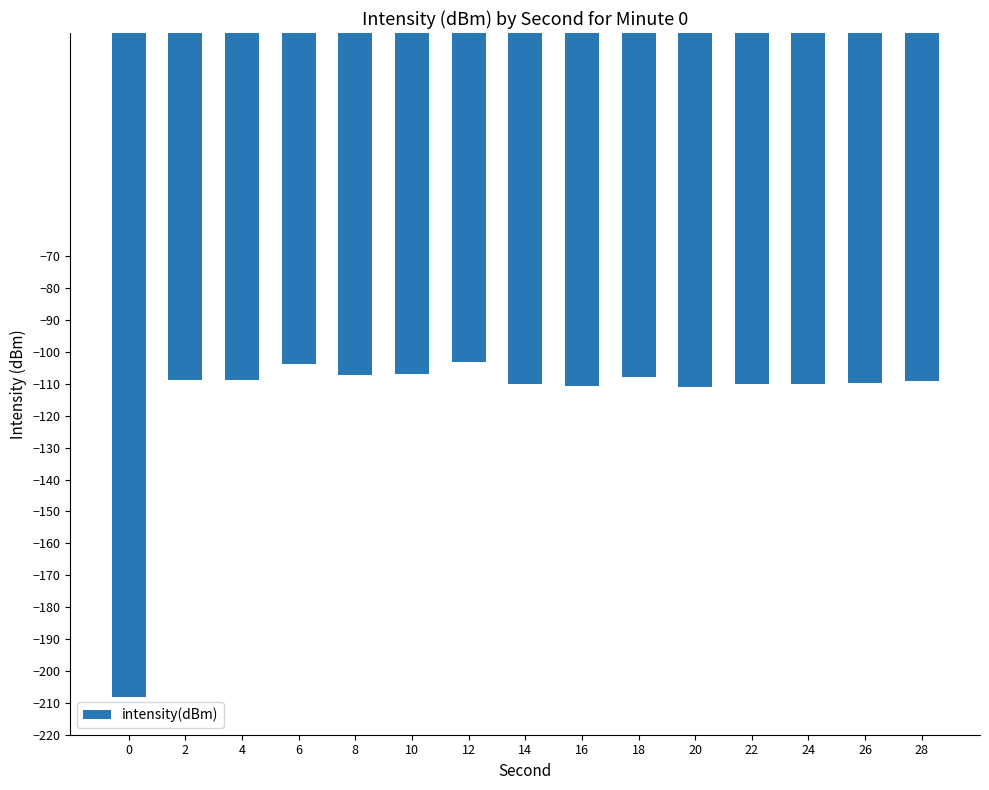

What is the minimum value shown in the chart?

-208.1